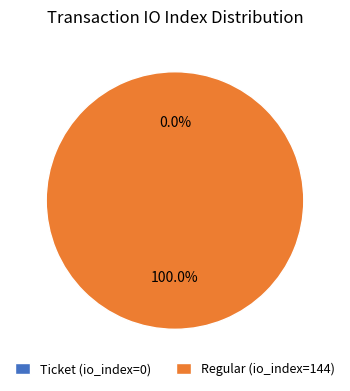

To the nearest percent, what is the combined percentage of Ticket (io_index=0) and Regular (io_index=144)?

100%